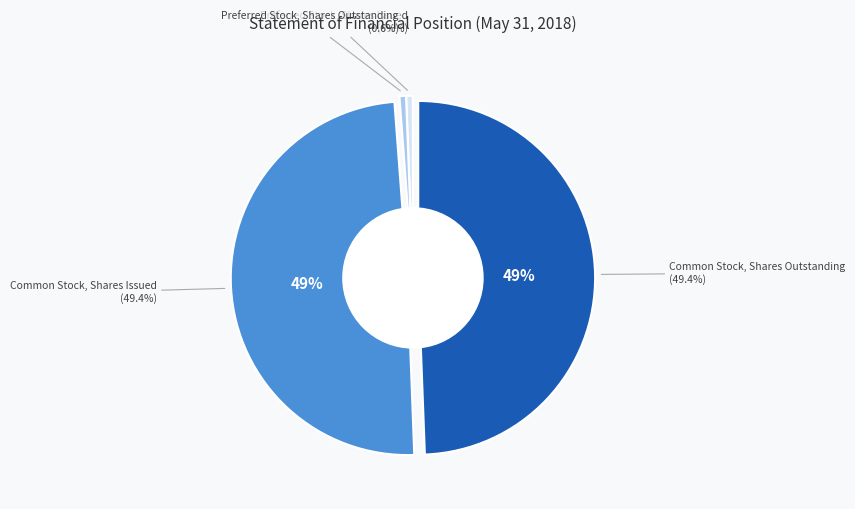

The Common Stock, Shares Outstanding slice represents 49% of the pie. True or false?

True